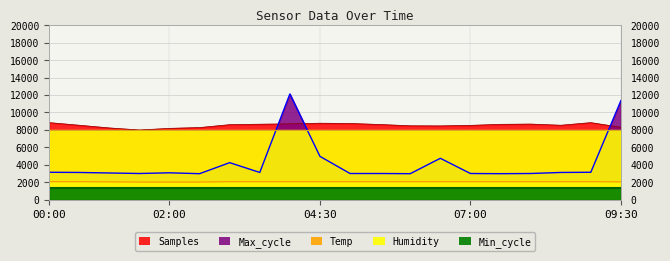

True or false: Samples has a value of 14927.9 at 00:00.

False